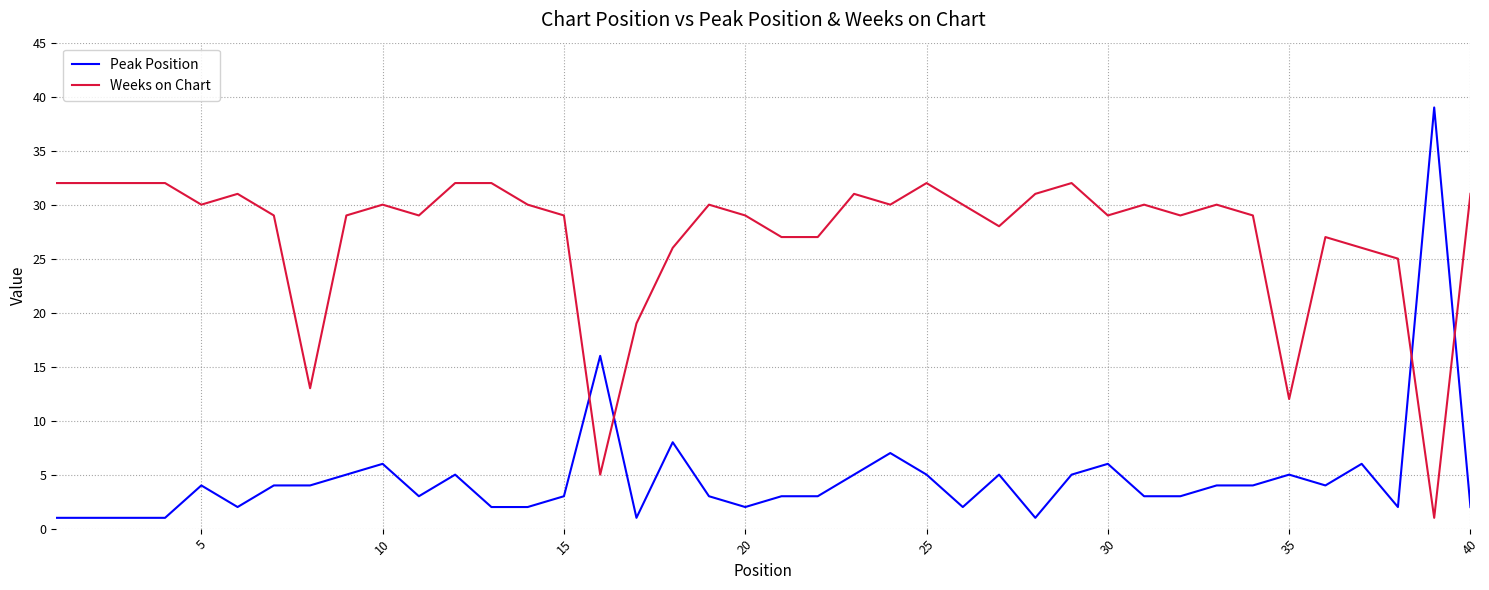

What is the minimum value shown in the chart?

1